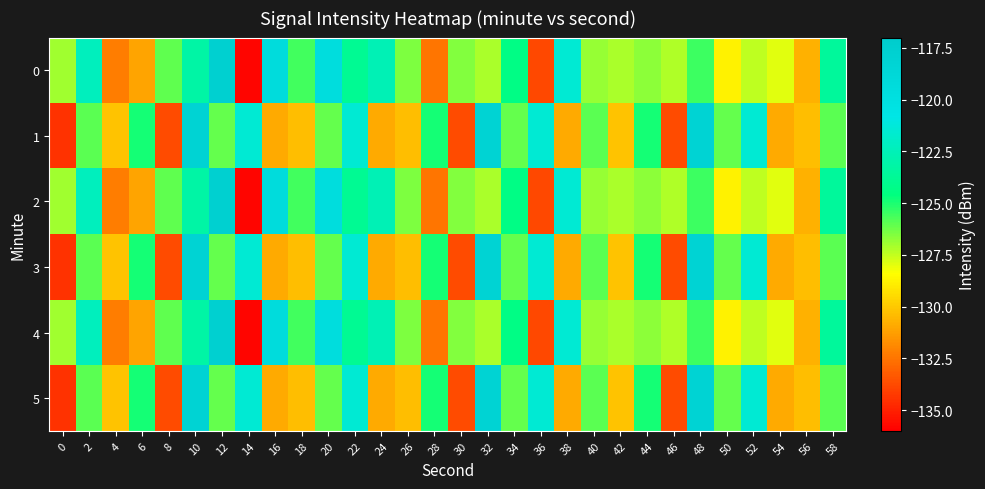

What is the minimum value shown in the chart?

-135.8